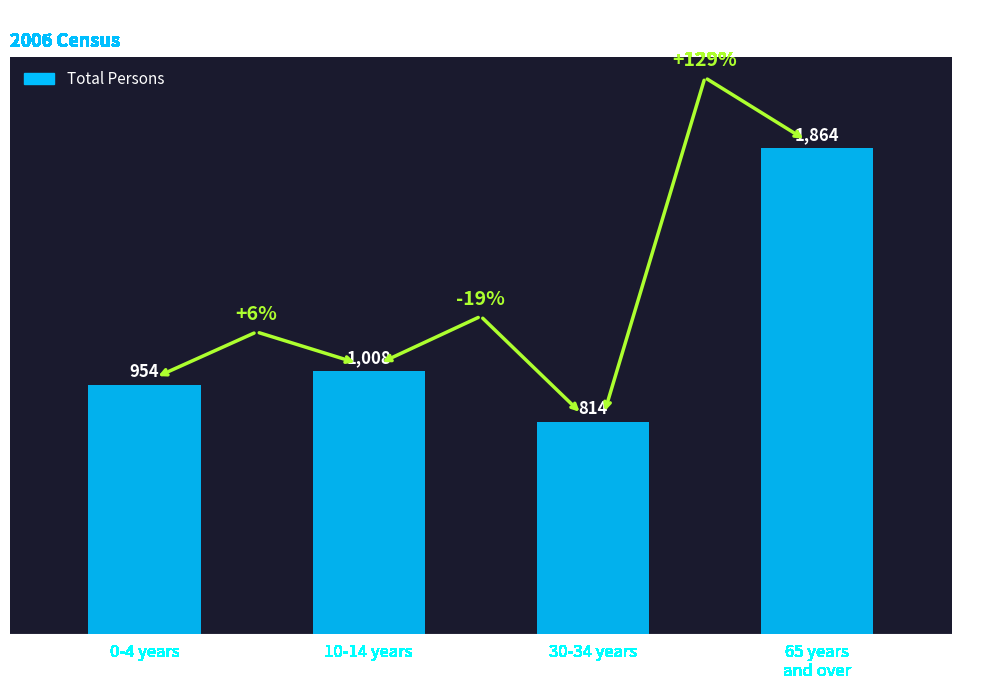

What is the sum of all values?

4640